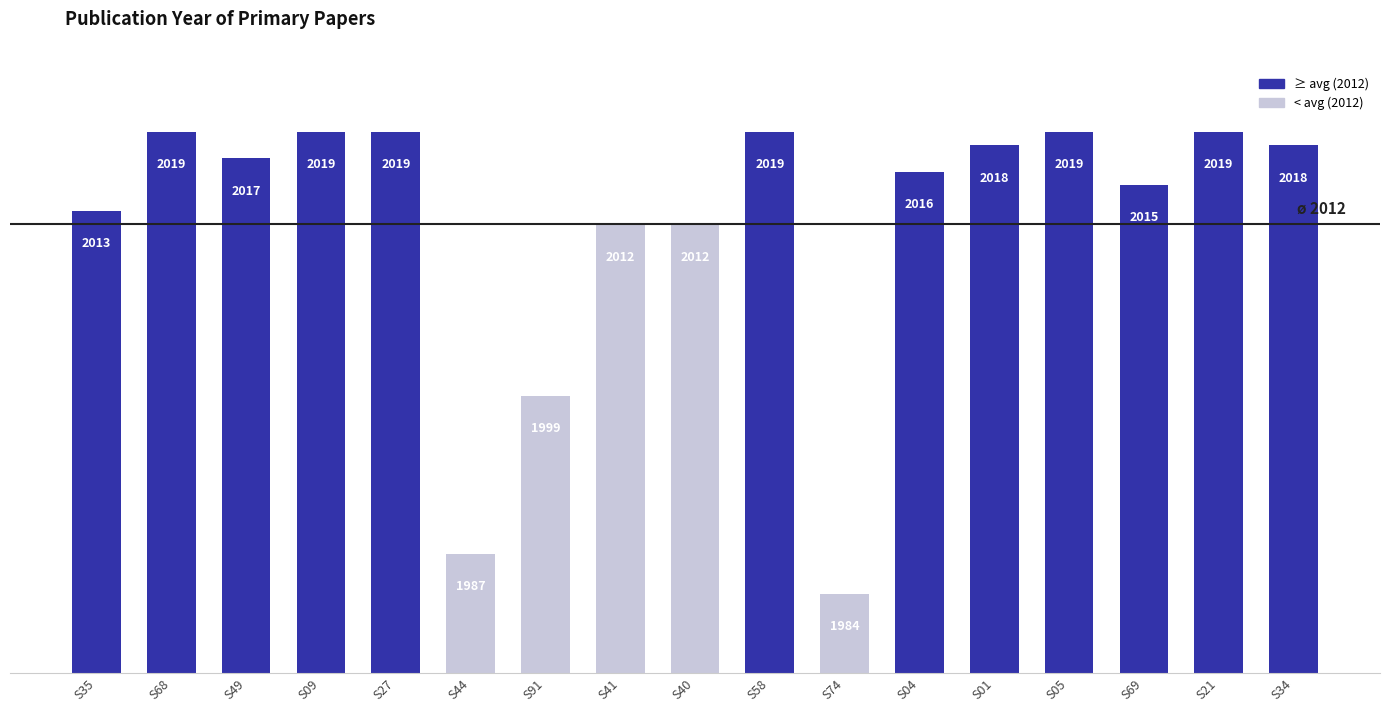

What is the label of the 8th bar from the right?

S58